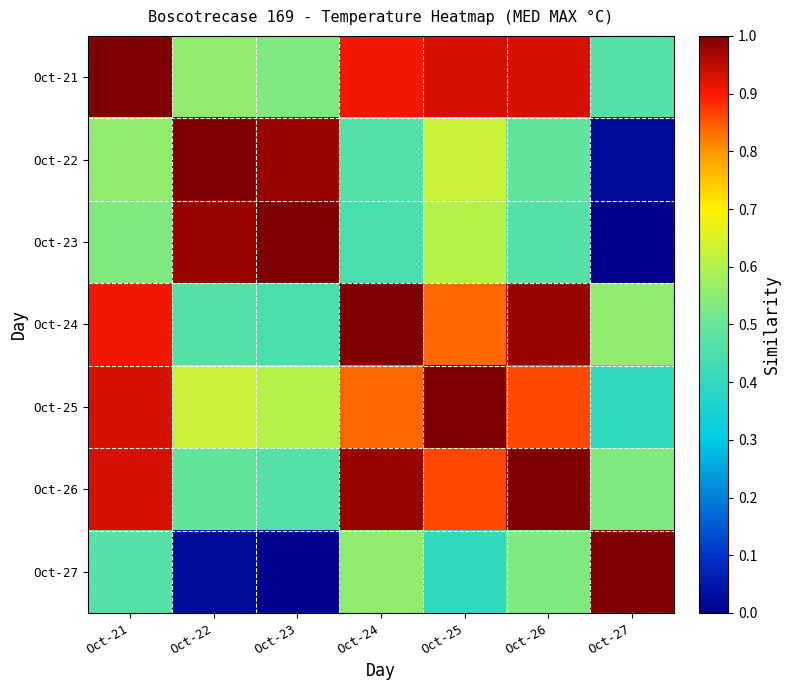

Reading right to left, list all the values displayed in this chart.

Oct-21: Oct-27=0.5	Oct-26=0.9	Oct-25=0.9	Oct-24=0.9	Oct-23=0.5	Oct-22=0.6	Oct-21=1.0
Oct-22: Oct-27=0.0	Oct-26=0.5	Oct-25=0.6	Oct-24=0.5	Oct-23=1.0	Oct-22=1.0	Oct-21=0.6
Oct-23: Oct-27=0.0	Oct-26=0.5	Oct-25=0.6	Oct-24=0.4	Oct-23=1.0	Oct-22=1.0	Oct-21=0.5
Oct-24: Oct-27=0.6	Oct-26=1.0	Oct-25=0.8	Oct-24=1.0	Oct-23=0.4	Oct-22=0.5	Oct-21=0.9
Oct-25: Oct-27=0.4	Oct-26=0.9	Oct-25=1.0	Oct-24=0.8	Oct-23=0.6	Oct-22=0.6	Oct-21=0.9
Oct-26: Oct-27=0.5	Oct-26=1.0	Oct-25=0.9	Oct-24=1.0	Oct-23=0.5	Oct-22=0.5	Oct-21=0.9
Oct-27: Oct-27=1.0	Oct-26=0.5	Oct-25=0.4	Oct-24=0.6	Oct-23=0.0	Oct-22=0.0	Oct-21=0.5